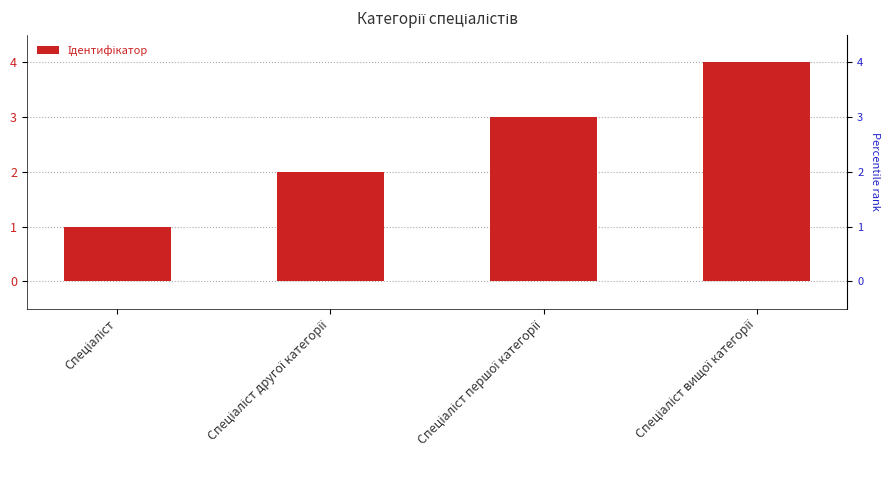

What position from the left is Спеціаліст вищої категорії?

4